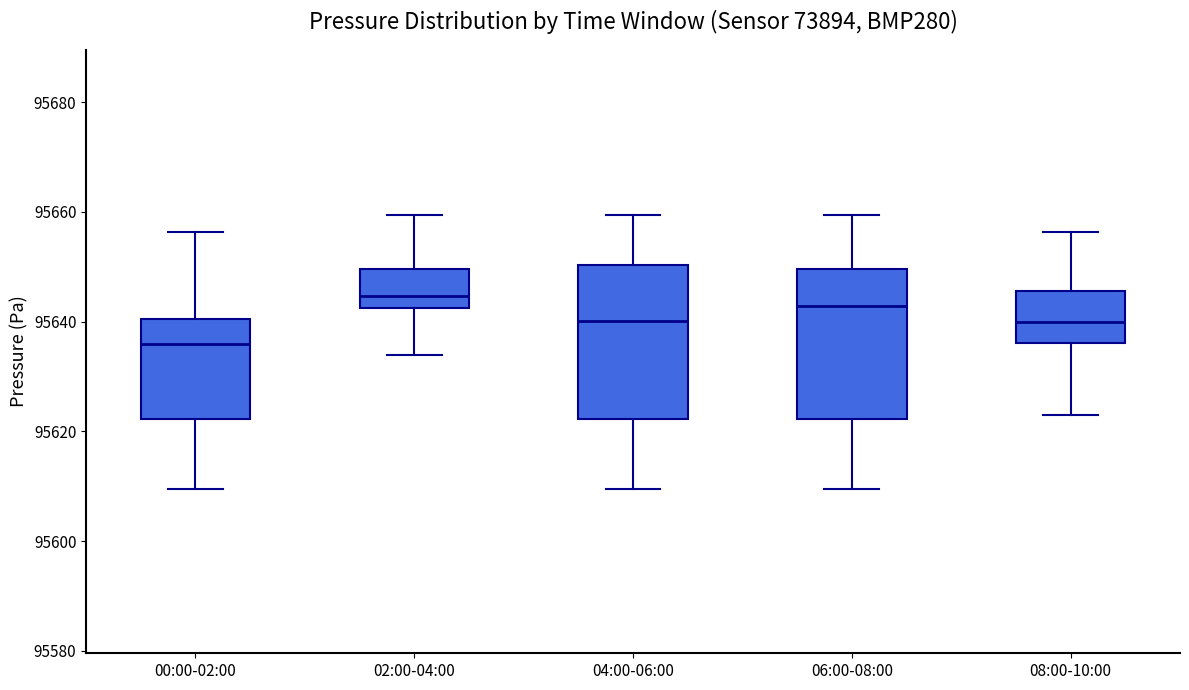

Reading left to right, read every box against the y-axis: the position of its median line, the range the box covers, and the ends of its whiskers. The values are not printed on the chart, so give them approximately, as read against the axis.

00:00-02:00: median 95636, box 95622 to 95640, whiskers 95610 to 95656
02:00-04:00: median 95644, box 95642 to 95650, whiskers 95634 to 95660
04:00-06:00: median 95640, box 95622 to 95650, whiskers 95610 to 95660
06:00-08:00: median 95642, box 95622 to 95650, whiskers 95610 to 95660
08:00-10:00: median 95640, box 95636 to 95646, whiskers 95624 to 95656